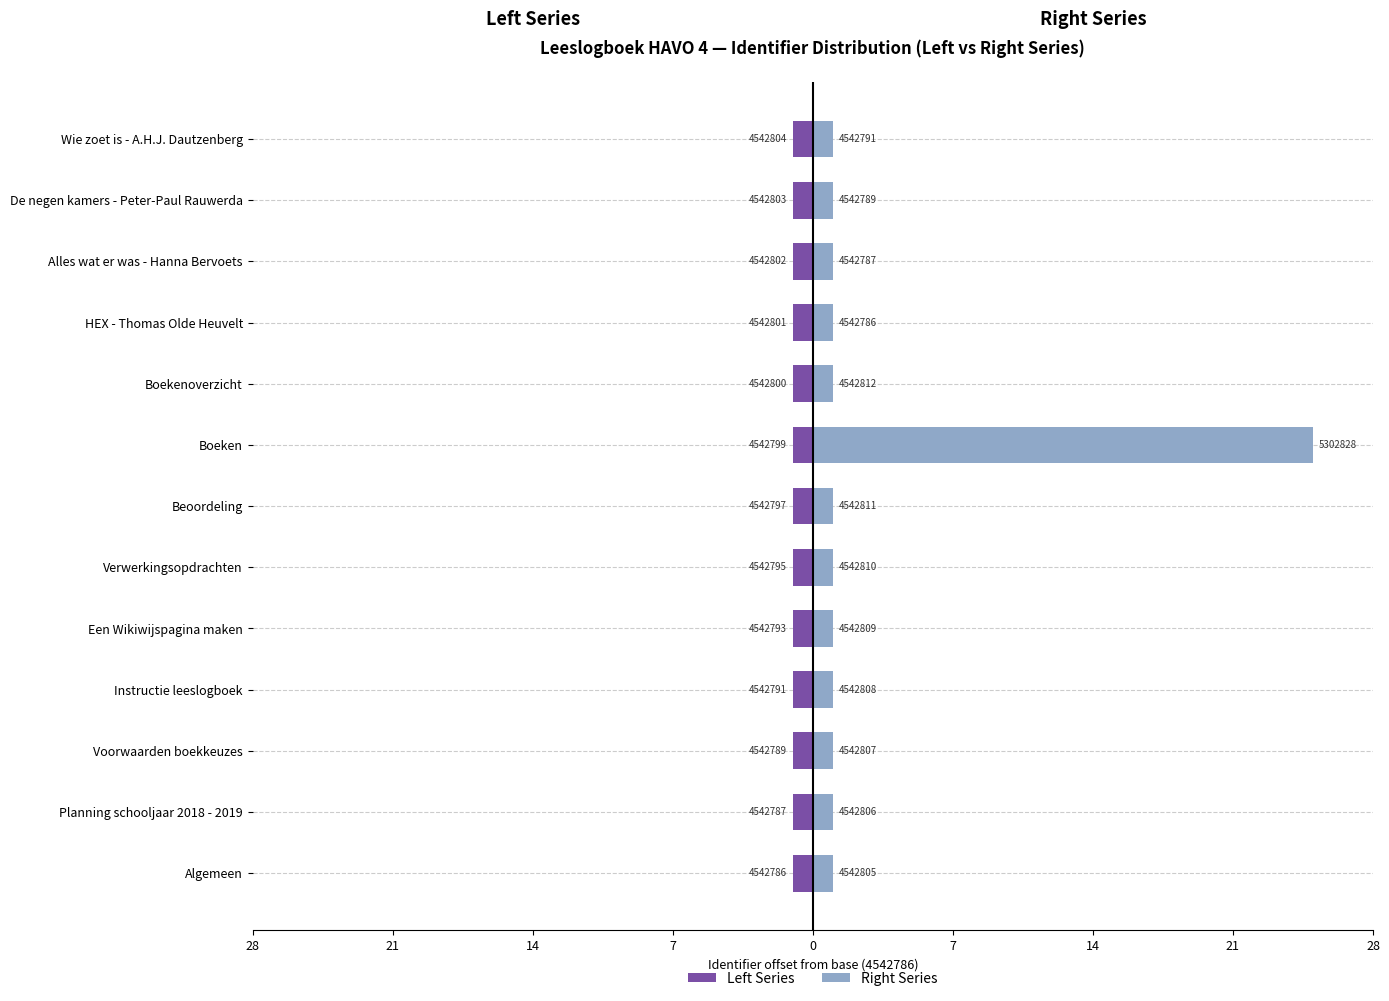

Rank the series by their average value, from lowest to highest.

Left Series, Right Series